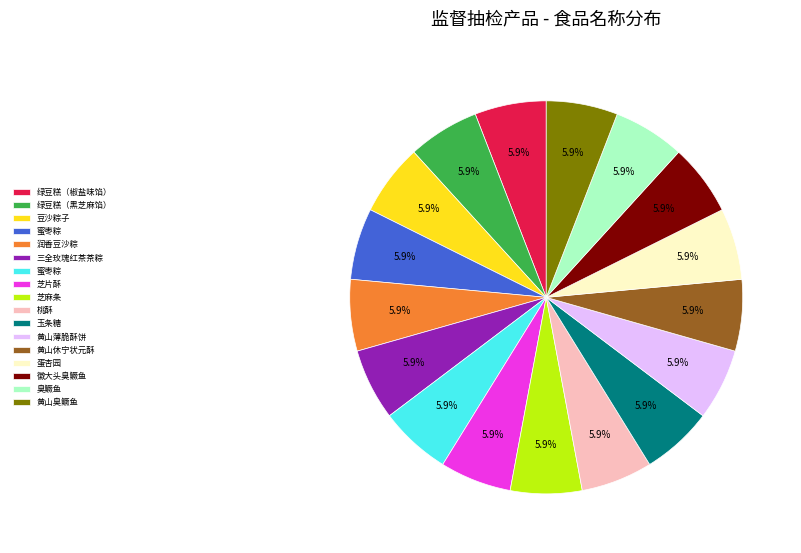

Is there a majority slice in this chart?

No